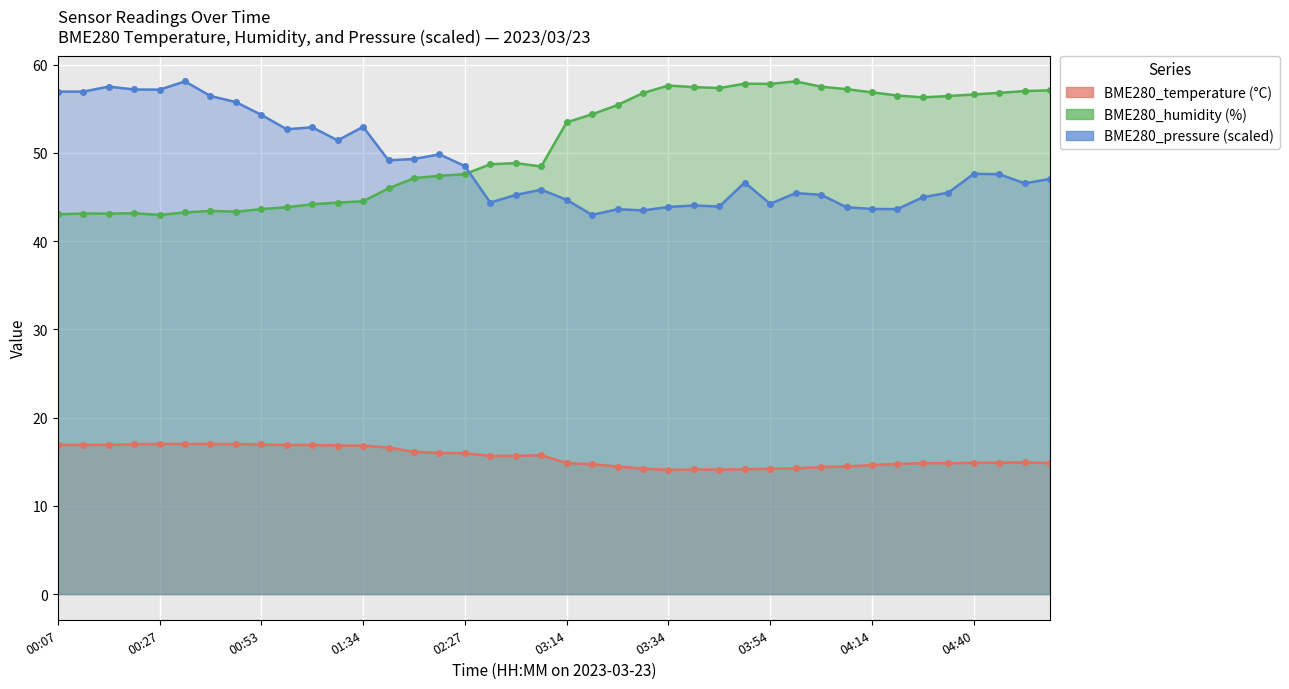

What is the value of the BME280_humidity point at the 38th from the left?

56.8